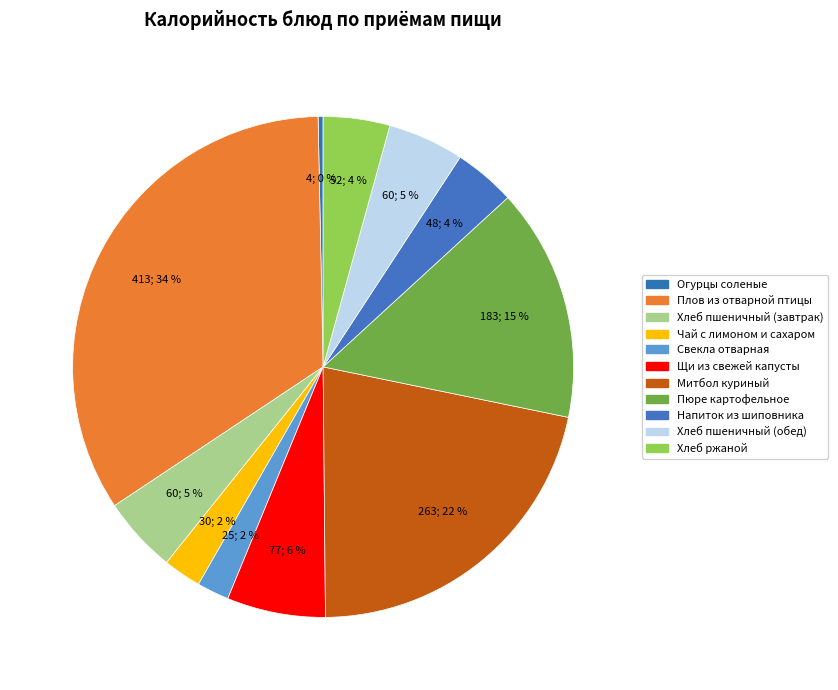

How many segments does this pie chart have?

11